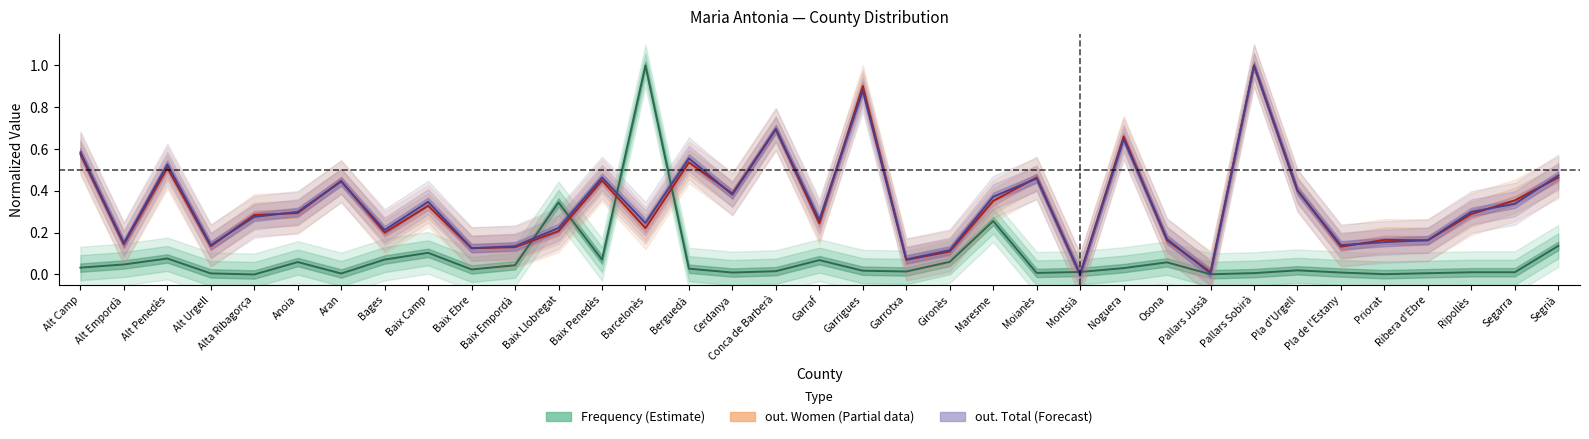

How many lines are shown in the chart?

3